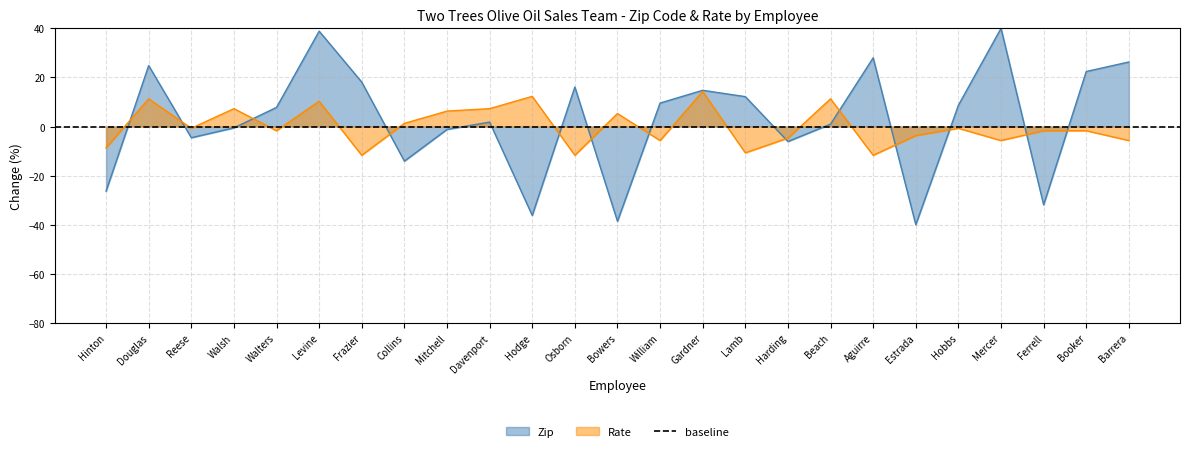

What are all the series names shown in the legend?

Zip, Rate